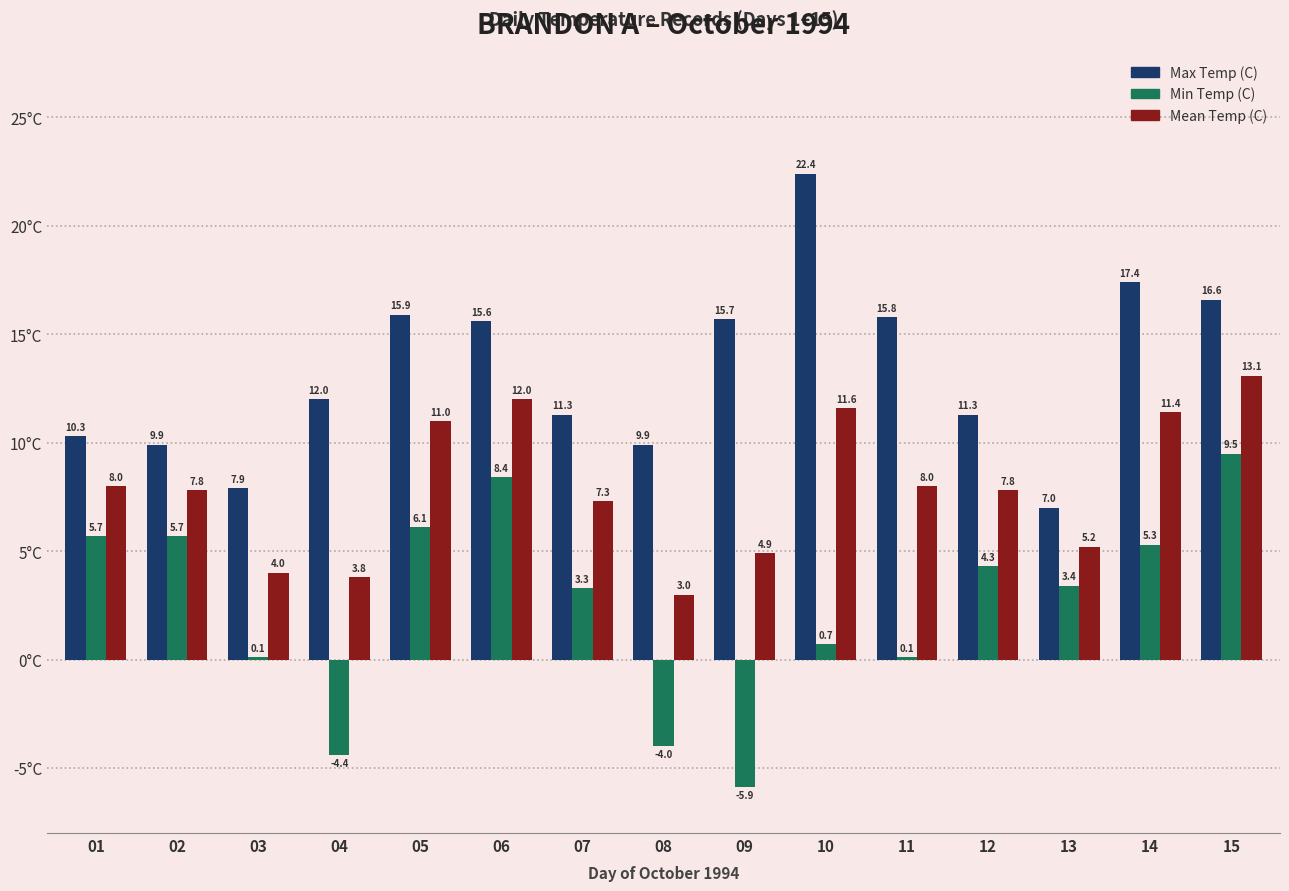

What is the approximate value of Mean Temp (C) at 15?

13.1